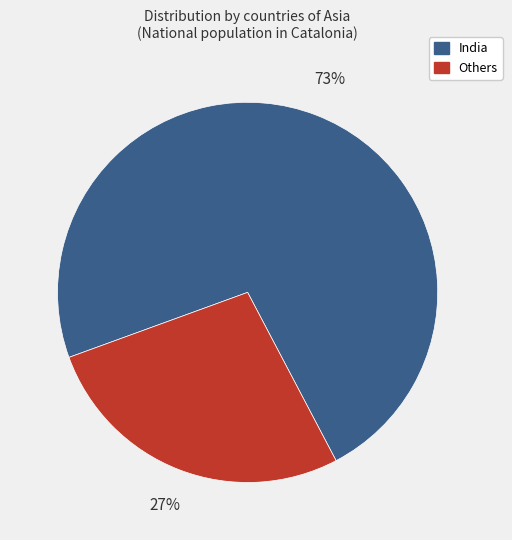

To the nearest percent, what is the average slice percentage?

50%